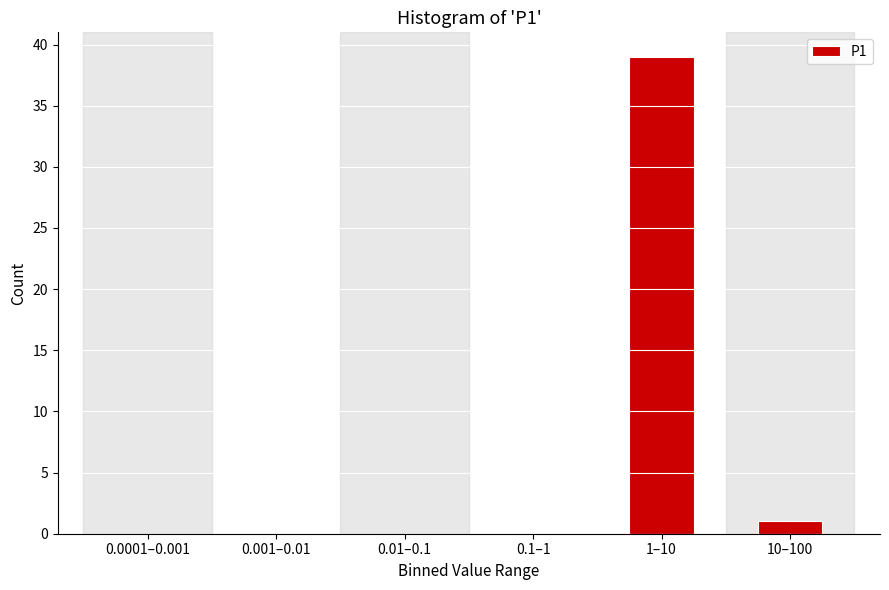

Reading left to right, extract all data points from this chart.

0.0001–0.001=0	0.001–0.01=0	0.01–0.1=0	0.1–1=0	1–10=39	10–100=1